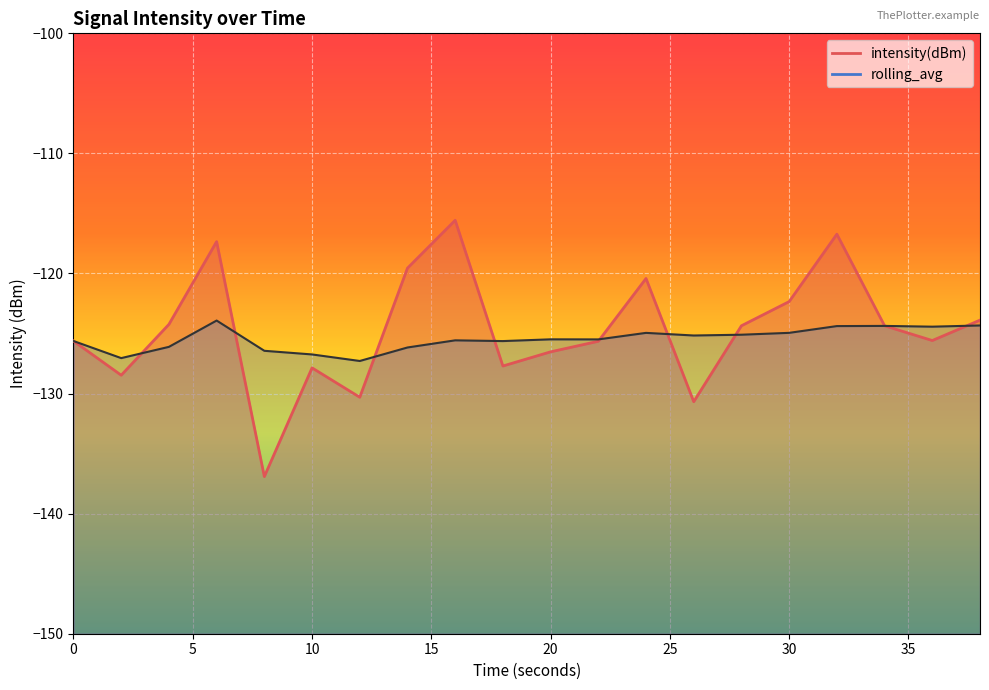

Which category has the highest value across all series?

16